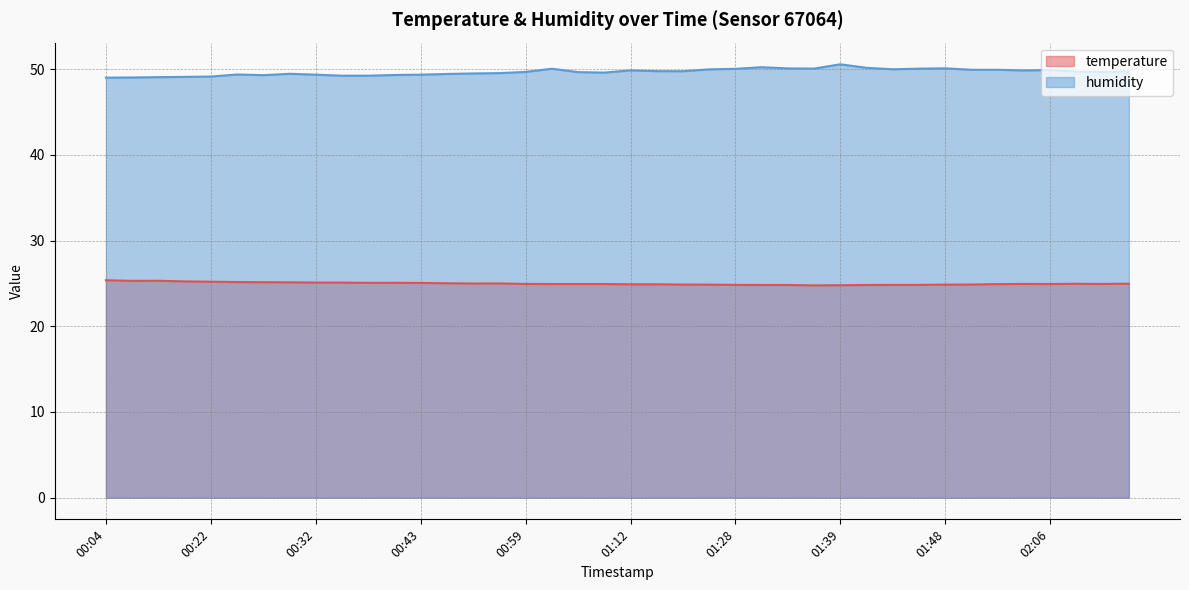

Reading left to right, transcribe all the data shown in this chart.

temperature: 25.4	25.3	25.3	25.2	25.2	25.2	25.1	25.1	25.1	25.1	25.1	25.1	25.1	25.0	25.0	25.0	24.9	24.9	24.9	24.9	24.9	24.9	24.9	24.9	24.8	24.8	24.8	24.8	24.8	24.8	24.8	24.8	24.9	24.9	24.9	24.9	24.9	25.0	24.9	25.0
humidity: 49.0	49.0	49.1	49.1	49.1	49.4	49.3	49.5	49.4	49.2	49.2	49.3	49.4	49.4	49.5	49.5	49.7	50.0	49.7	49.6	49.9	49.8	49.8	50.0	50.0	50.2	50.1	50.1	50.6	50.2	50.0	50.1	50.1	49.9	49.9	49.9	49.9	49.7	49.7	49.8